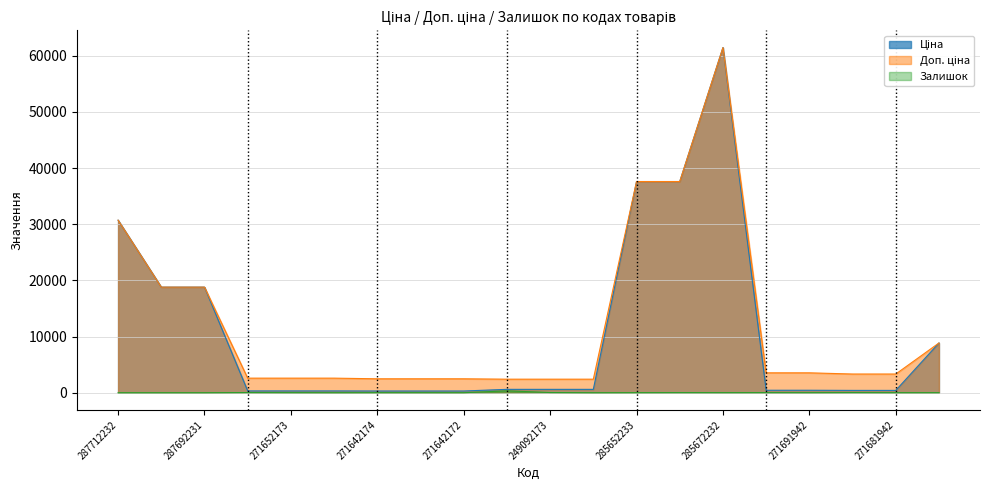

Rank the series at 249092172 from highest to lowest value.

Доп. ціна, Ціна, Залишок